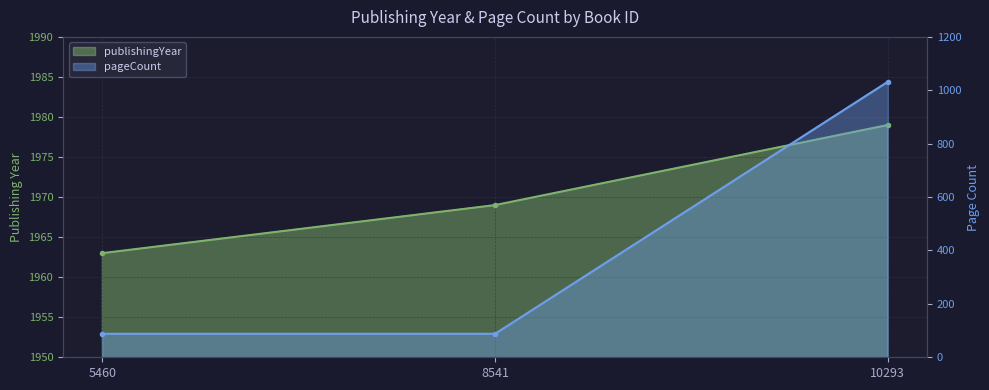

What is the value of the publishingYear point at the 3rd from the left?

1979